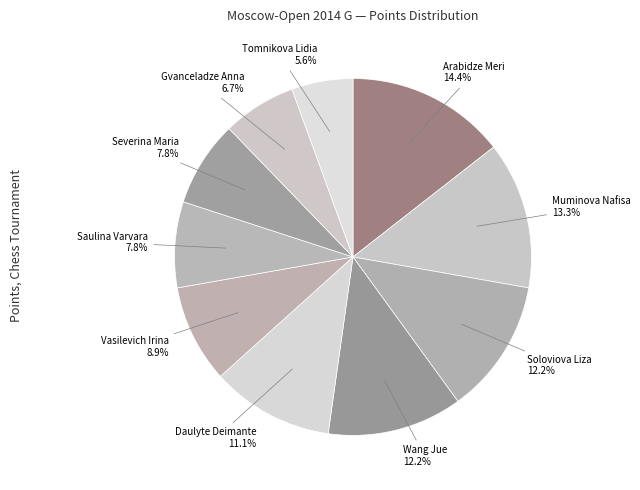

Approximately how many times larger is the value at Soloviova Liza compared to Muminova Nafisa?

0.9